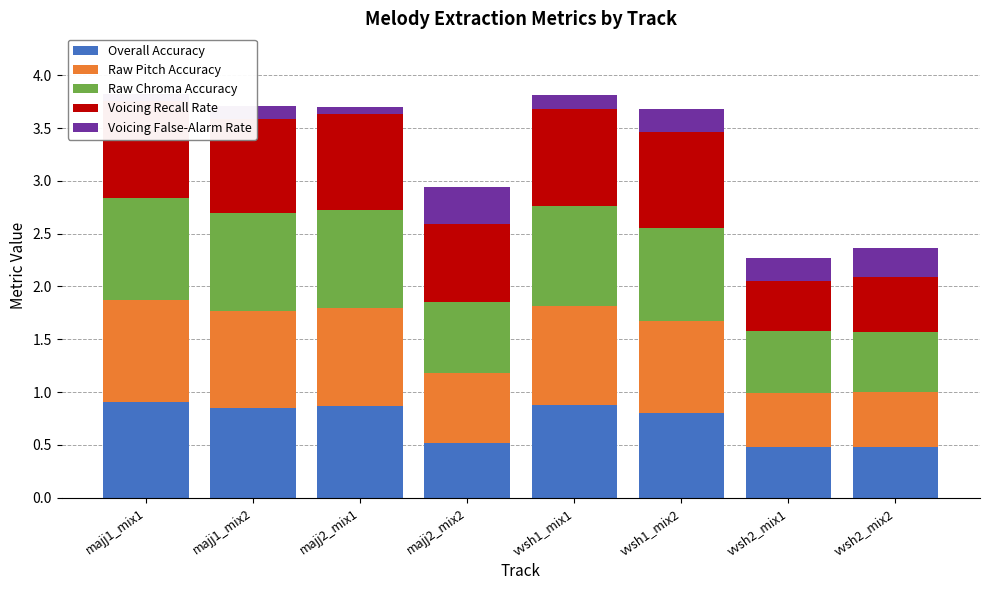

What is the minimum value for Overall Accuracy?

0.5